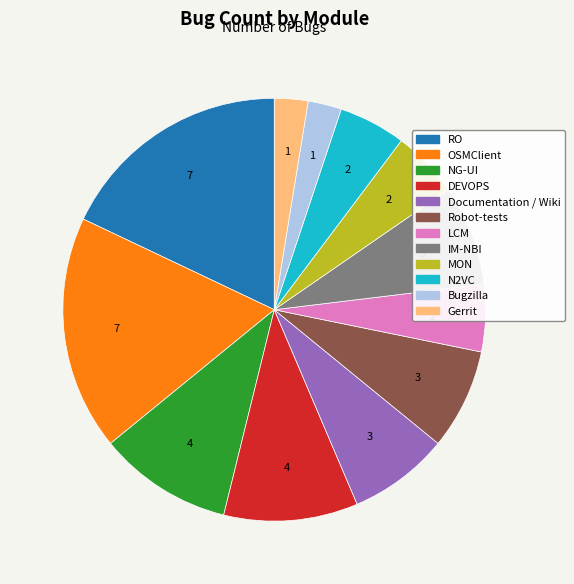

Is Bugzilla the majority of the pie?

No